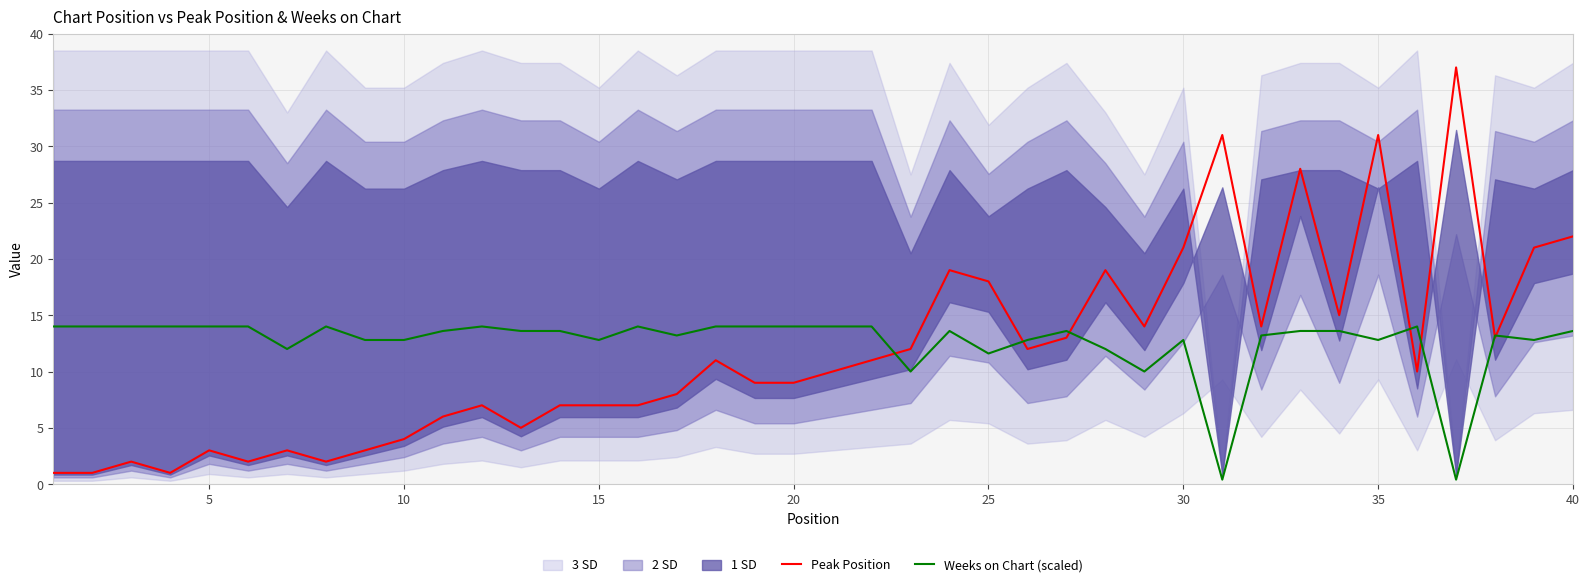

Is it true that Weeks on Chart (scaled) equals 12.8 at 15?

True